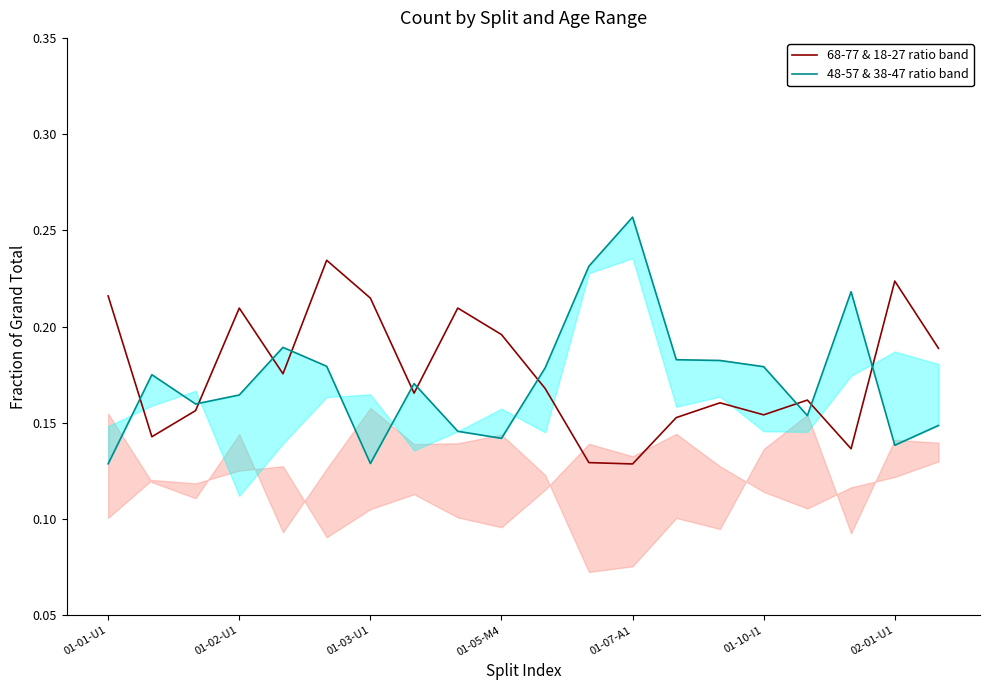

Is it true that 68-77 & 18-27 ratio band equals 0.1 at 01-10-I1?

False